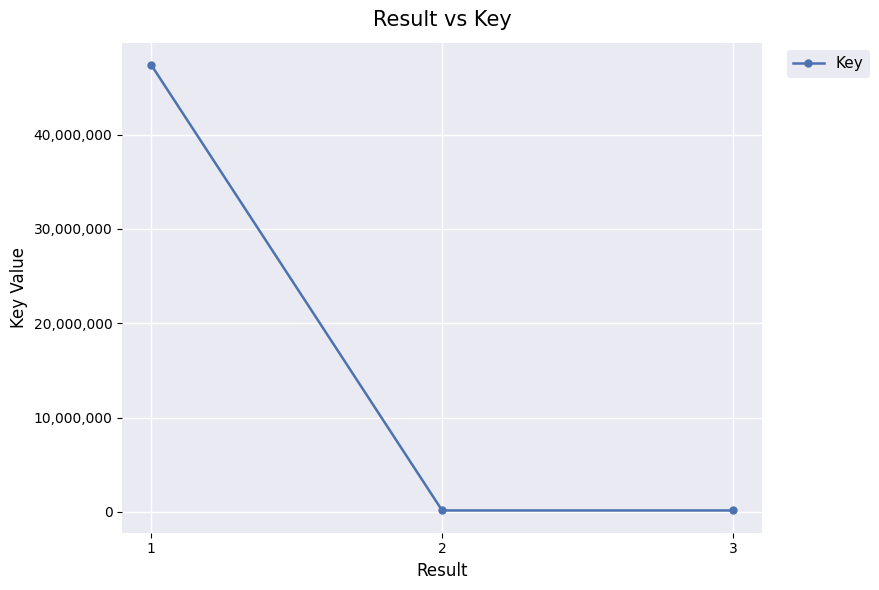

What is the average value?

15902188